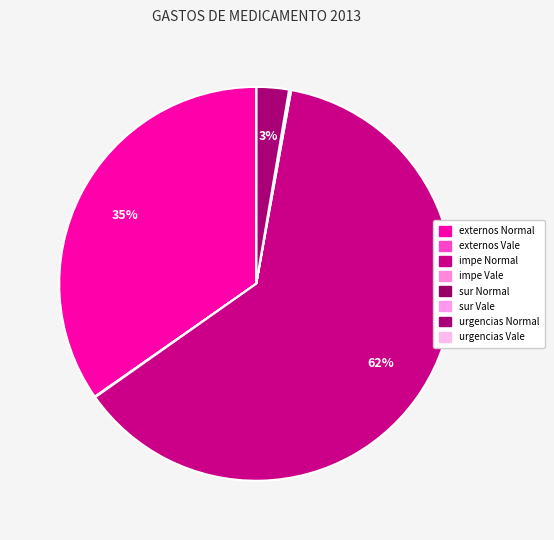

Does any single category account for the majority?

Yes